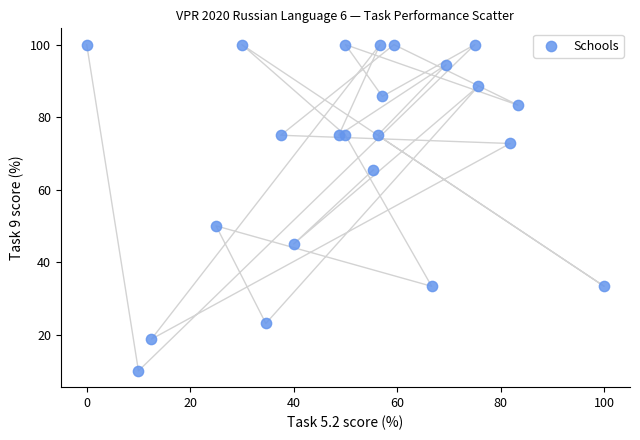

What Y value in the scatter plot is closest to 55?

50.0